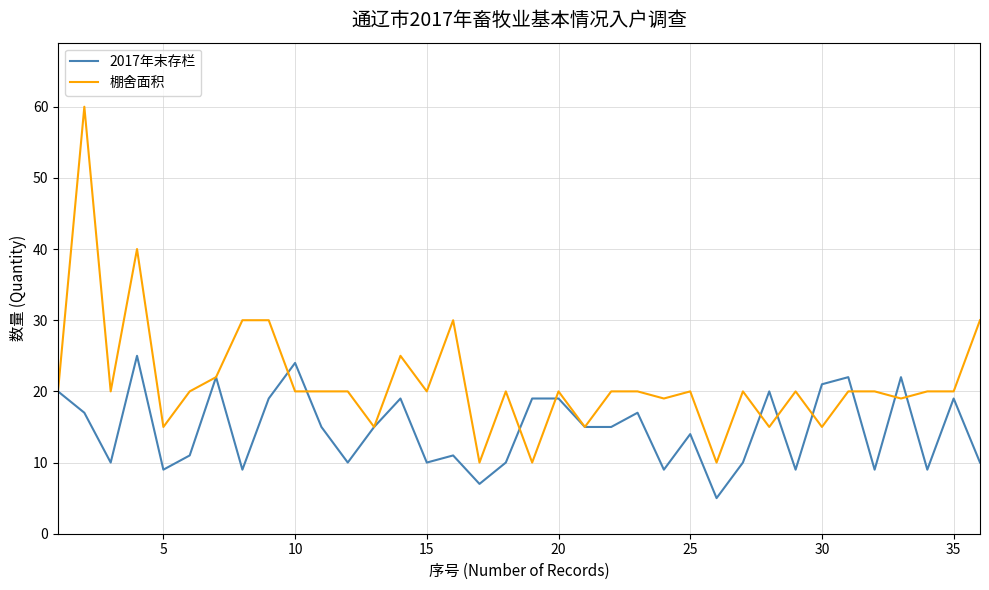

What is the maximum value shown in the chart?

60